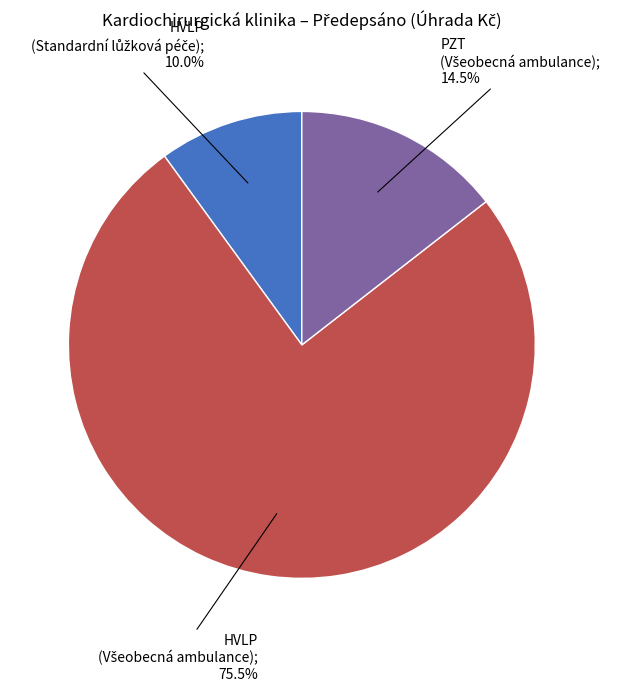

Is there a majority slice in this chart?

Yes